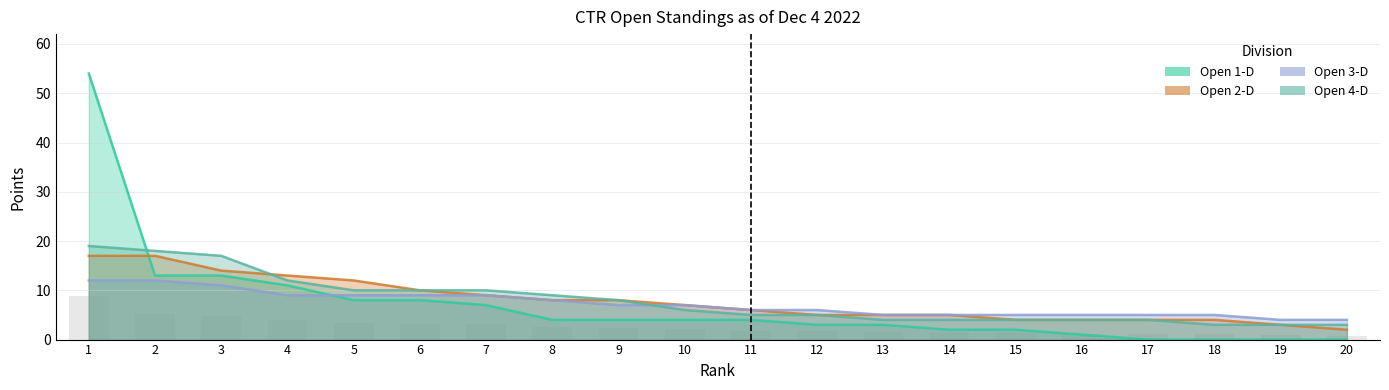

What is the total value across all series at 4?

45